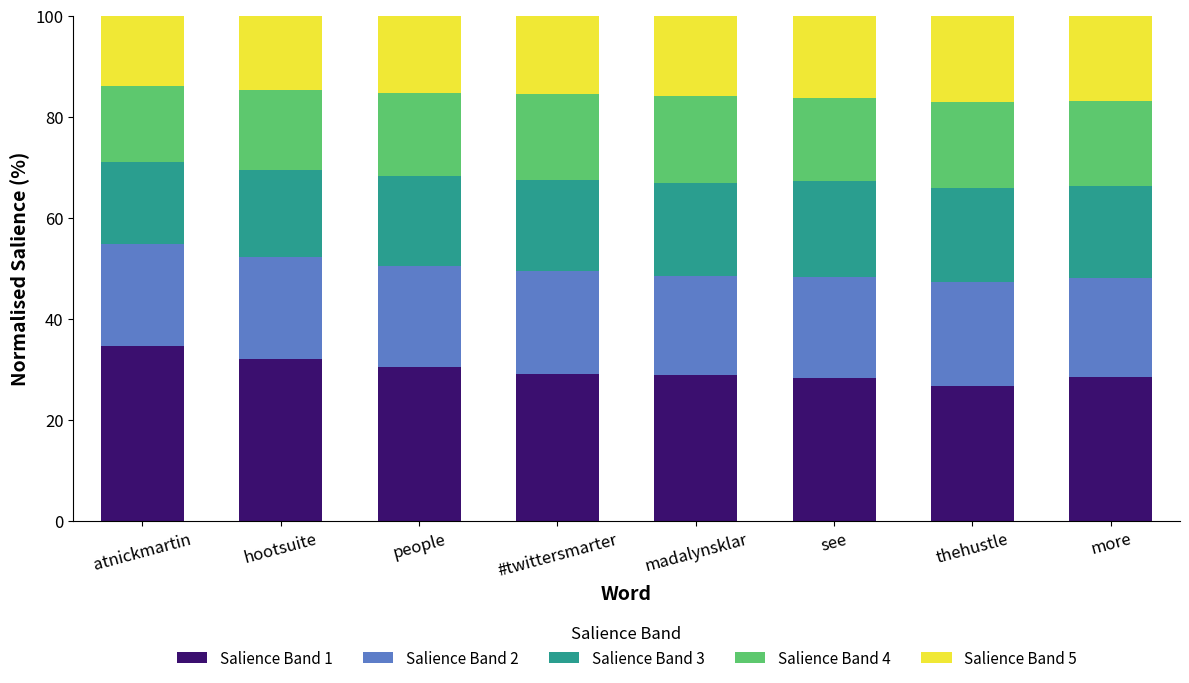

What is the total value across all series at more?

100.0